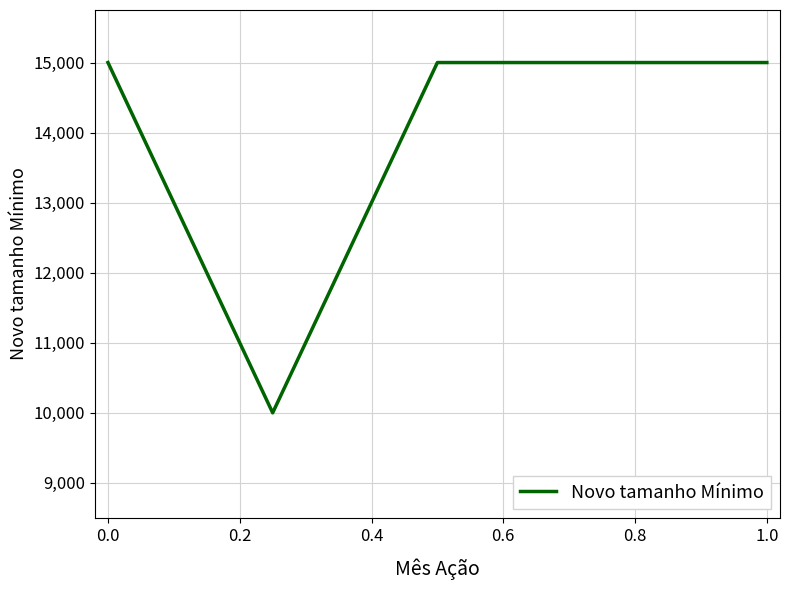

What is the sum of all values?

70000